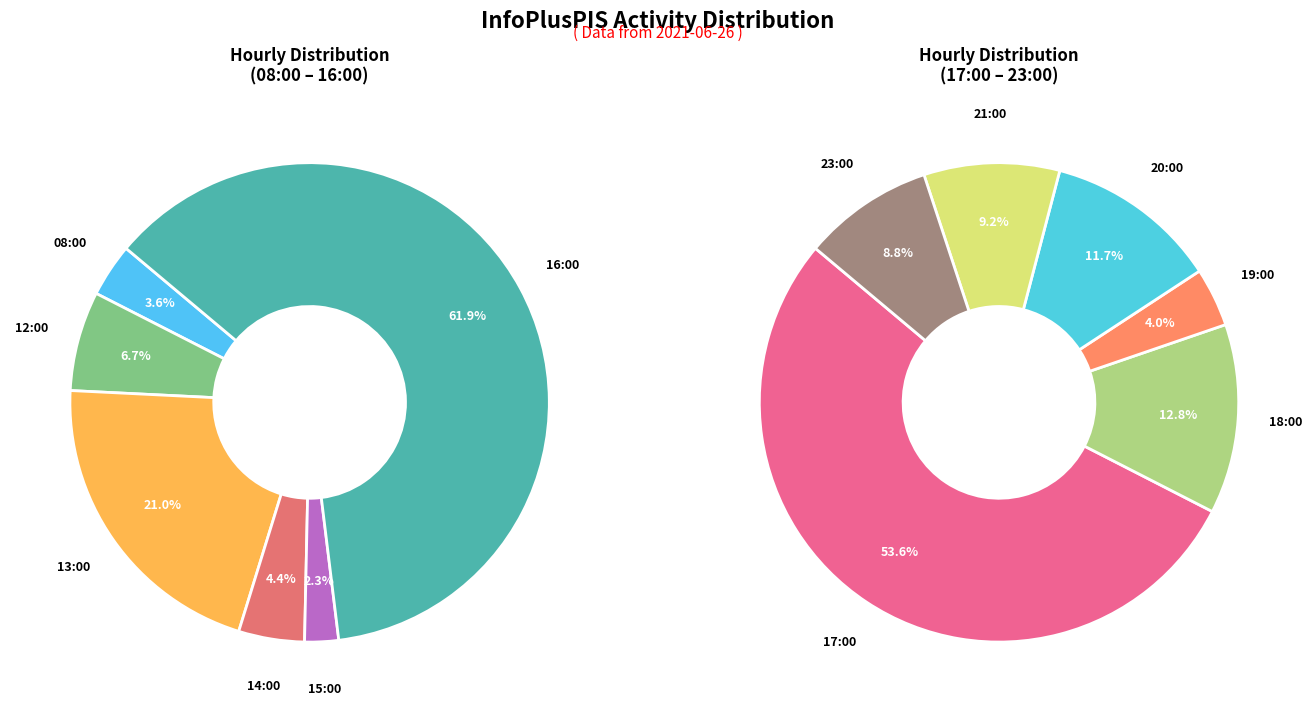

What is the ratio of the value at 17:00 to the value at 12:00?

8.7